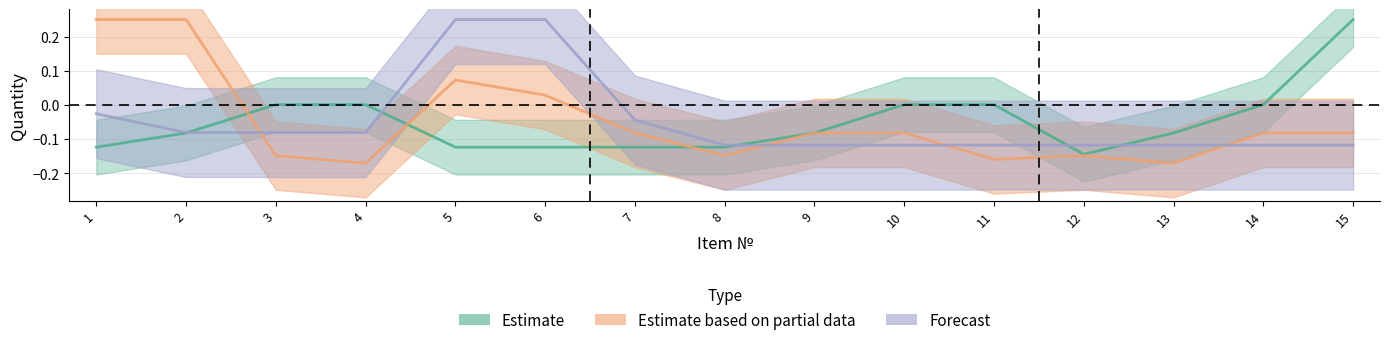

Between 4 and 5, which is larger?

4